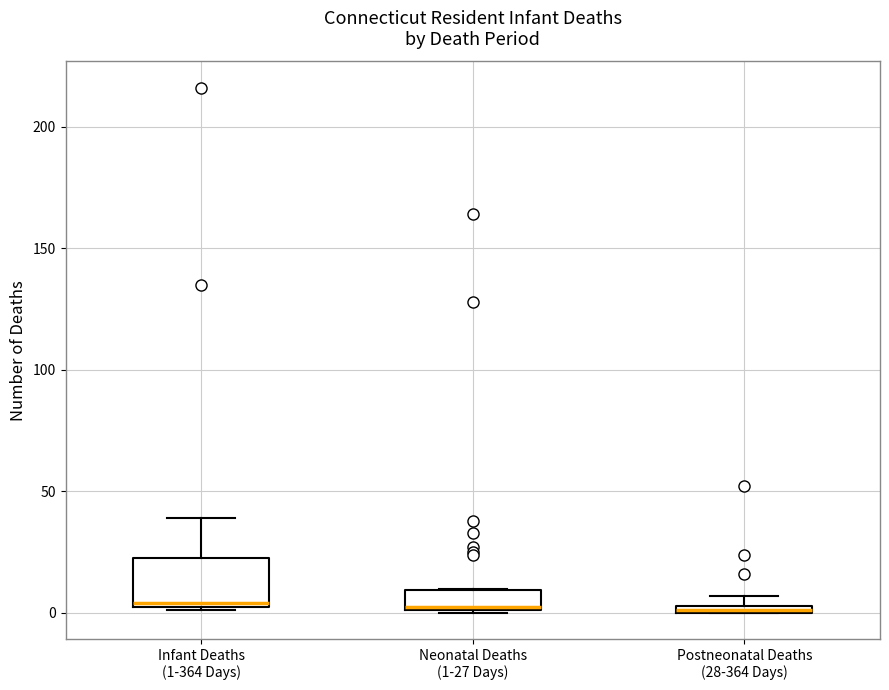

Comparing the boxes themselves (not the whiskers), which one is the tallest?

Infant Deaths (1-364 Days)